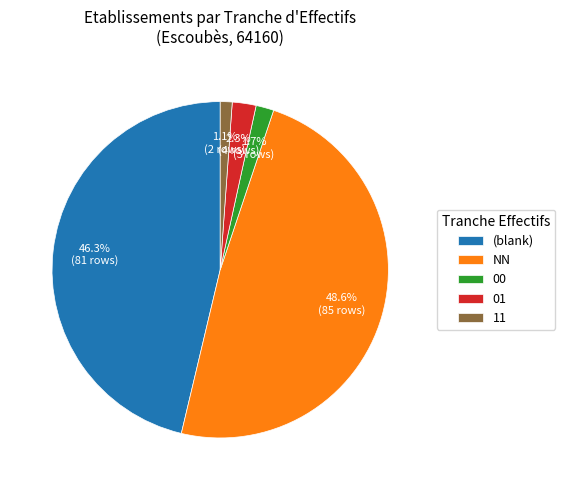

Which has a higher value, NN or 11?

NN